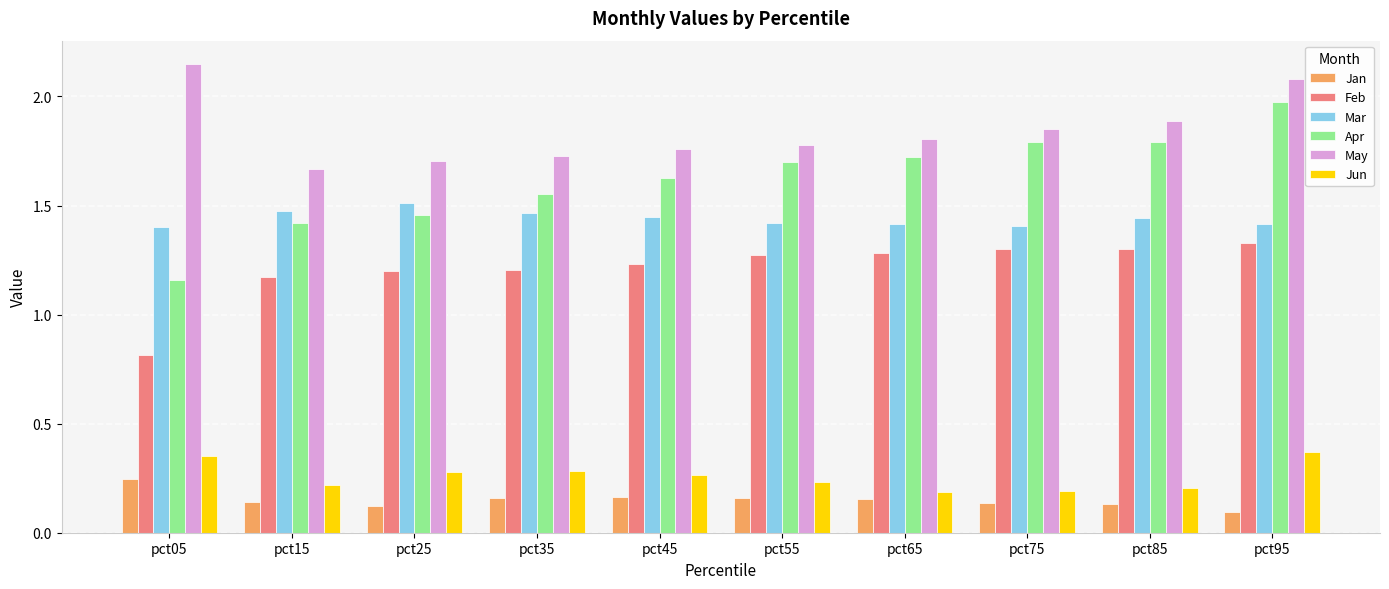

At which label is Jan closest to 0?

pct95